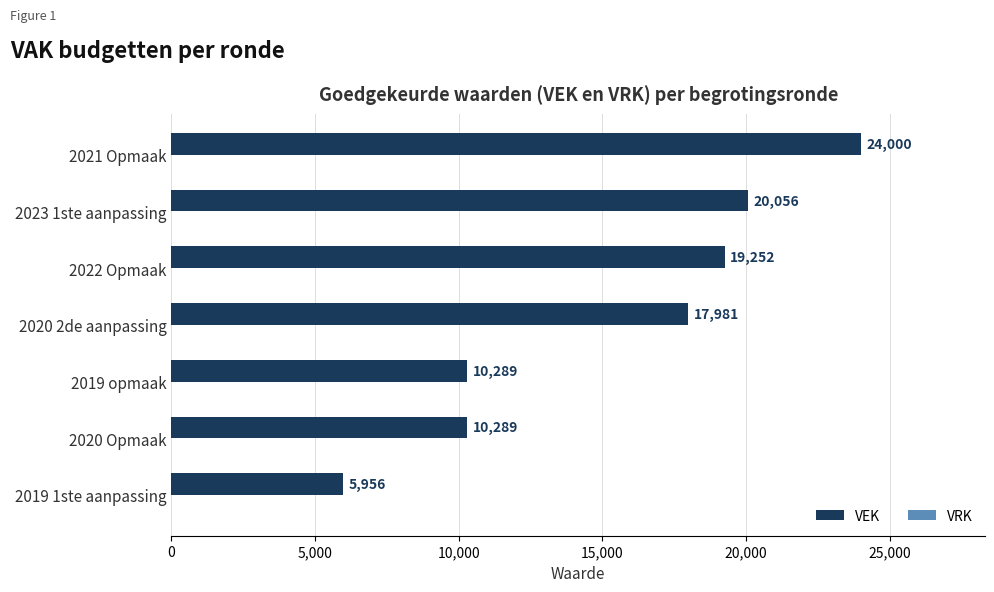

True or false: the data shows 17981 at 2020 2de aanpassing.

True